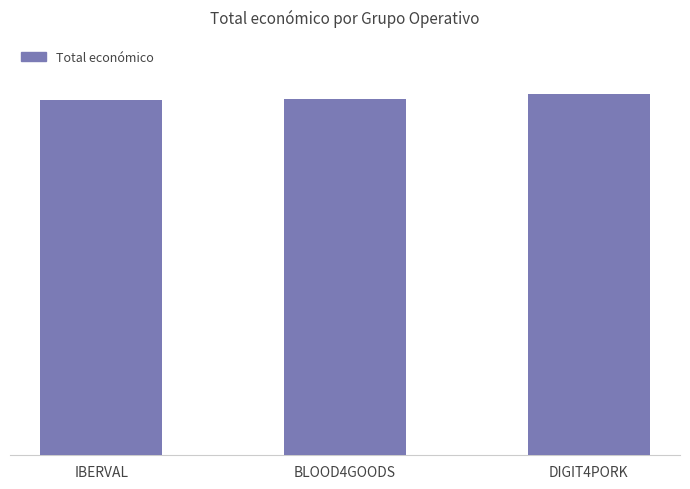

What is the change in value from IBERVAL to DIGIT4PORK?

+10903